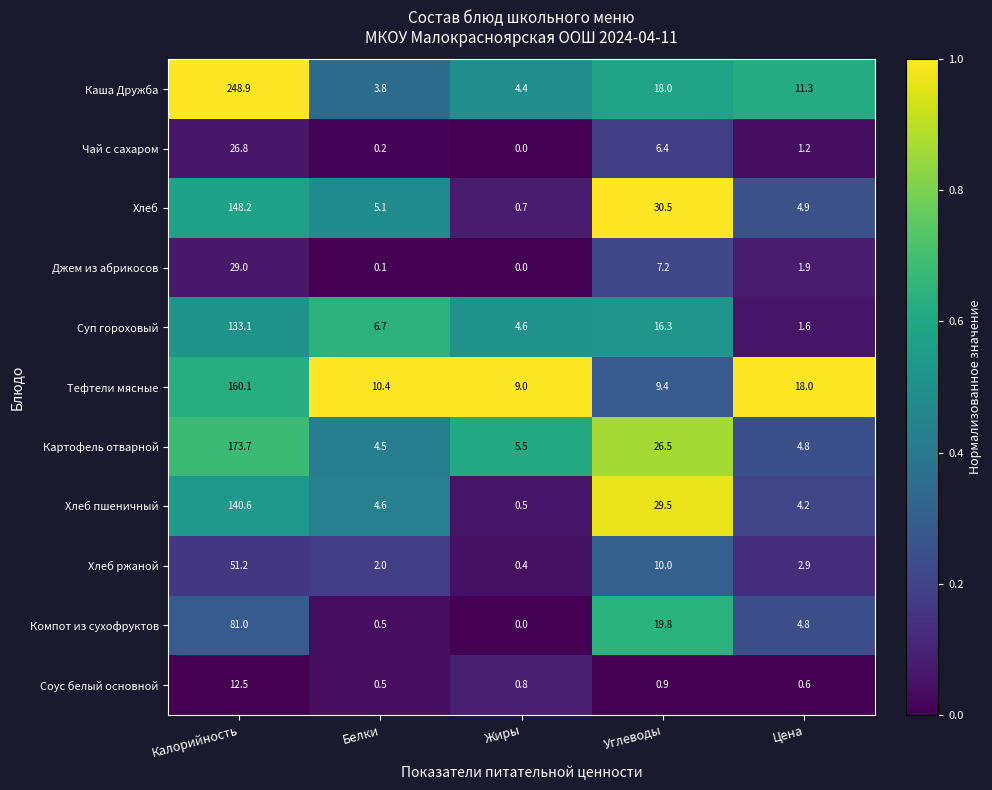

Which series has the widest spread of values?

Каша Дружба